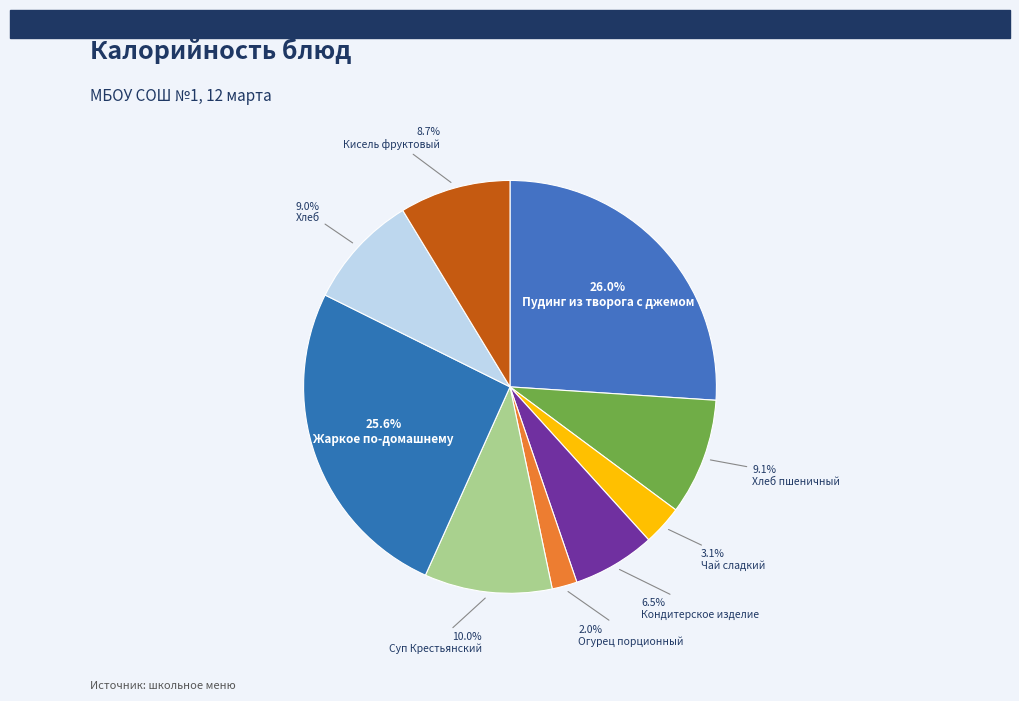

What portion of the pie excludes Пудинг из творога с джемом?

74.0%